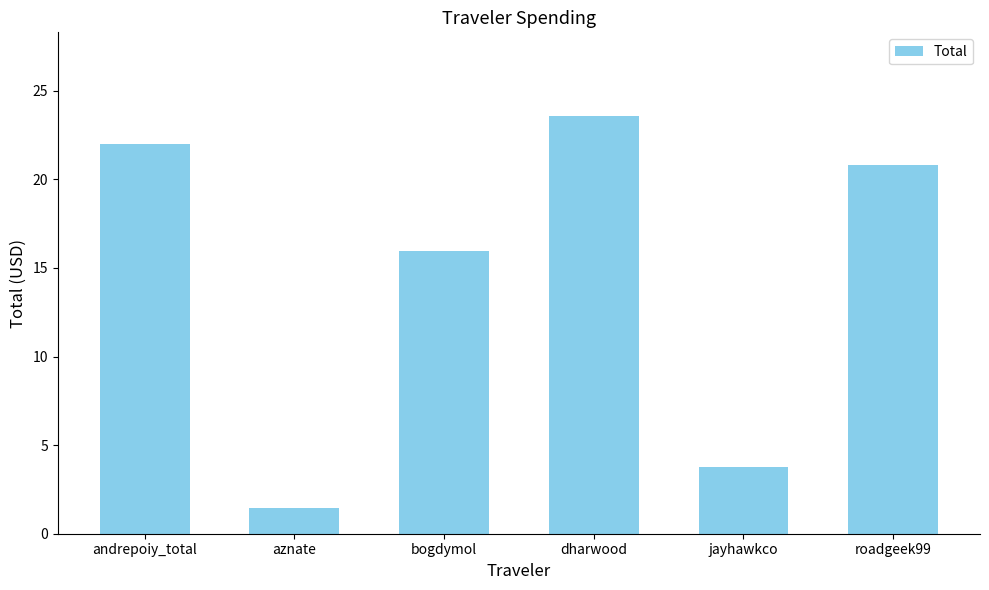

What is the change in value from aznate to jayhawkco?

+2.3